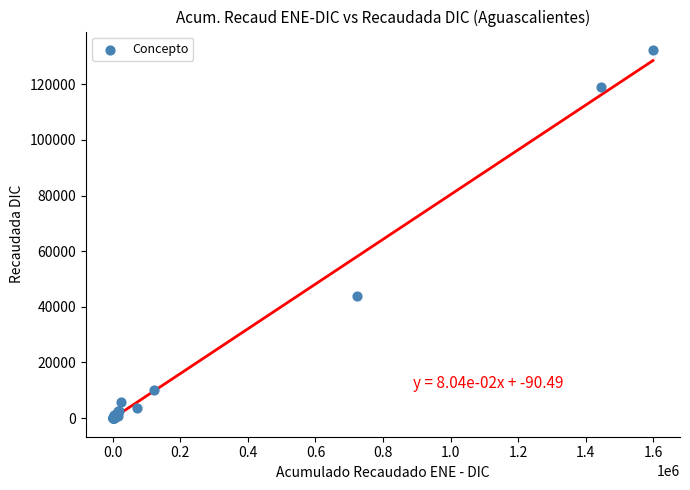

What Y value in the scatter plot is closest to 66168?

43766.2